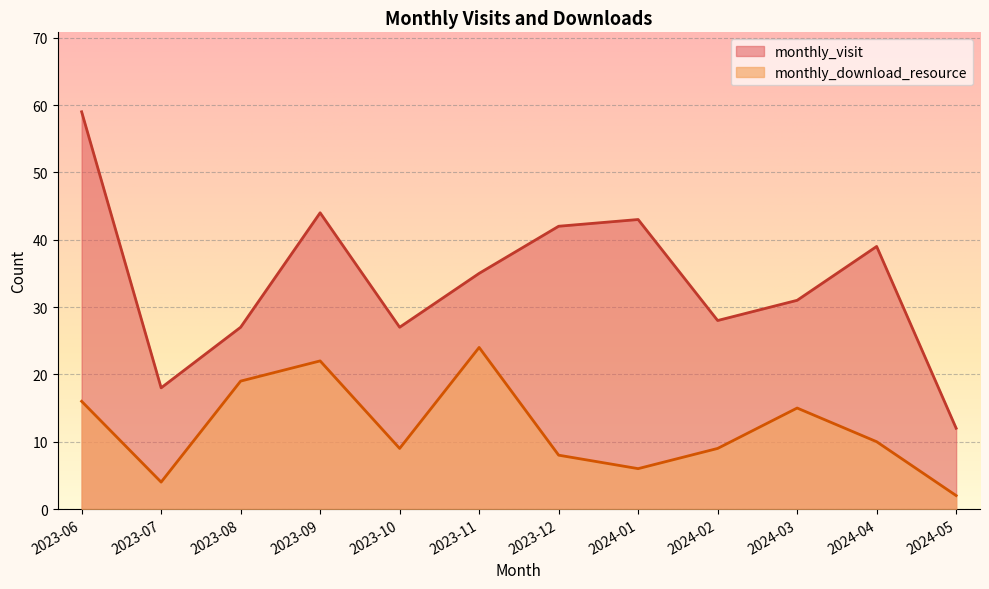

At which category does monthly_visit reach its first local valley?

2023-07